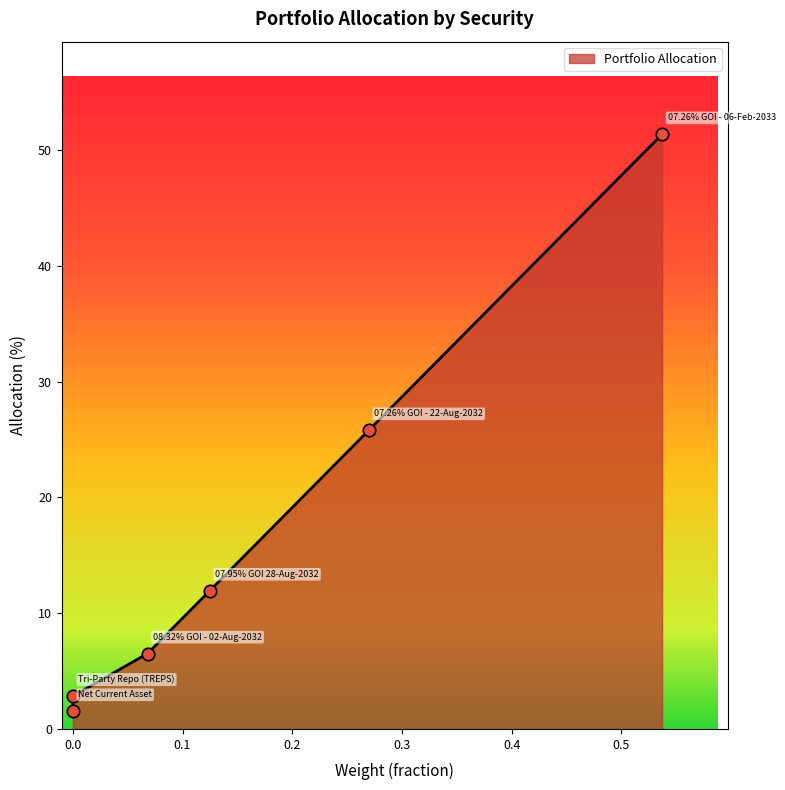

What is the ratio of the value at 07.95% GOI 28-Aug-2032 to the value at Net Current Asset?

7.8